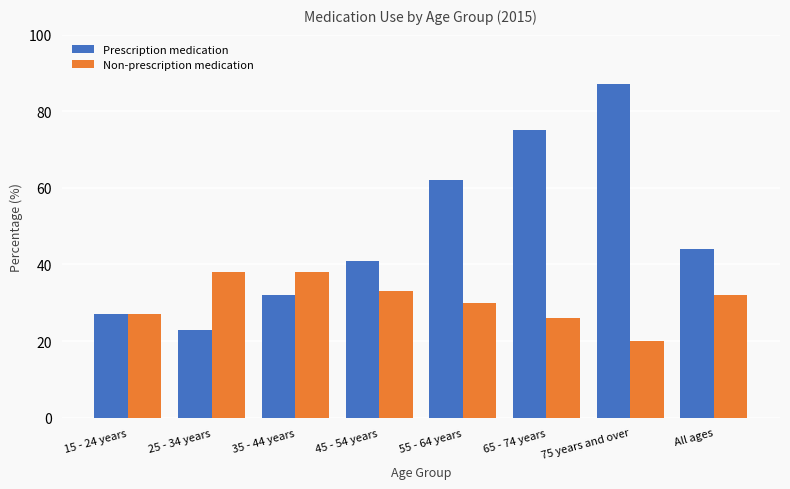

Which series has the largest range (max minus min)?

Prescription medication